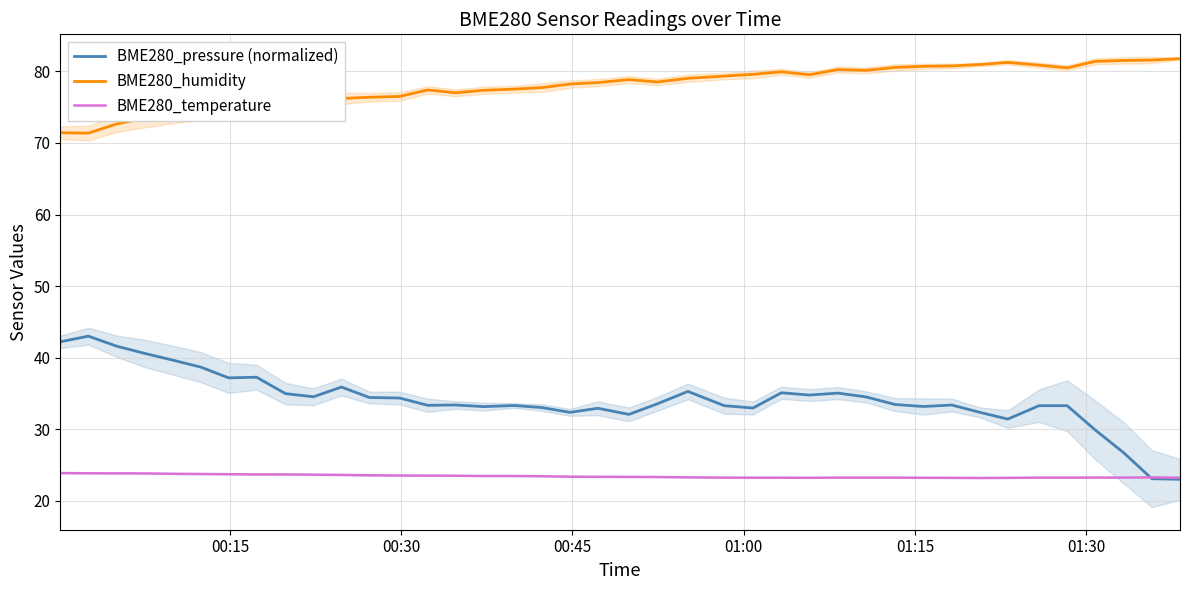

True or false: BME280_humidity and BME280_temperature cross at least once.

False